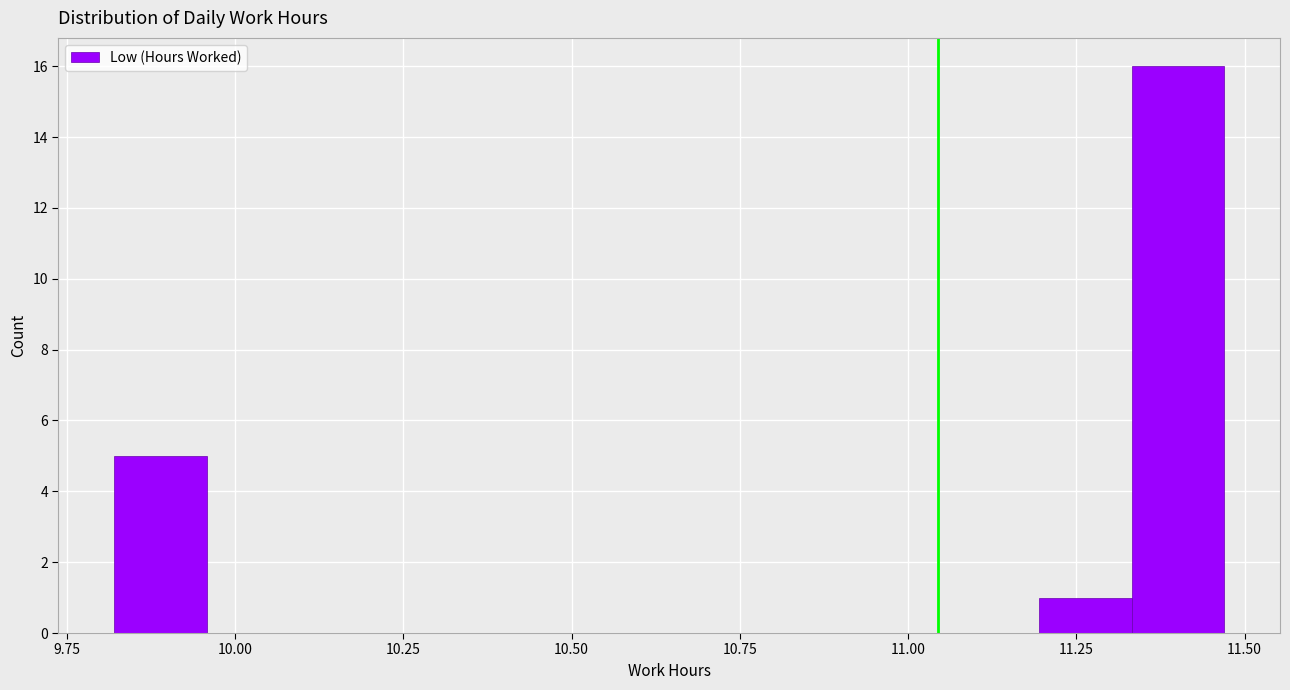

Around what value on the x-axis is the tallest bar? Give the approximate position of its centre, as read against the axis.

11.40